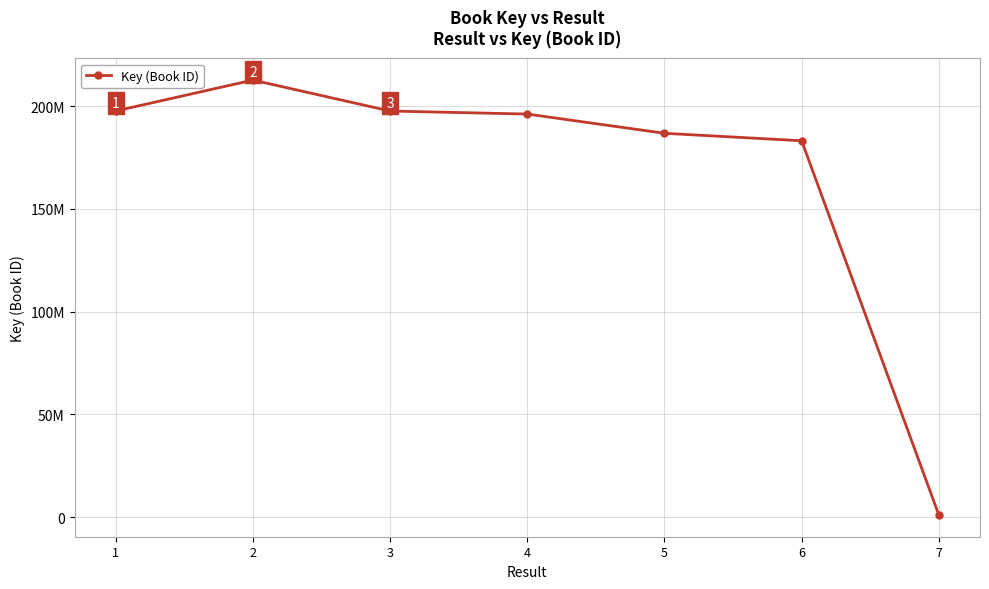

Which has a higher value, 1 or 5?

1